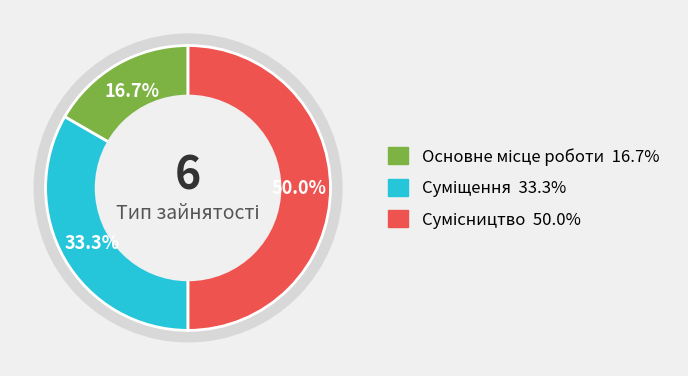

What percentage is the Сумісництво slice, to the nearest percent?

50%